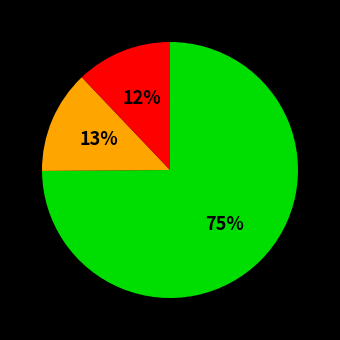

Is there any slice that represents more than half of the pie?

Yes